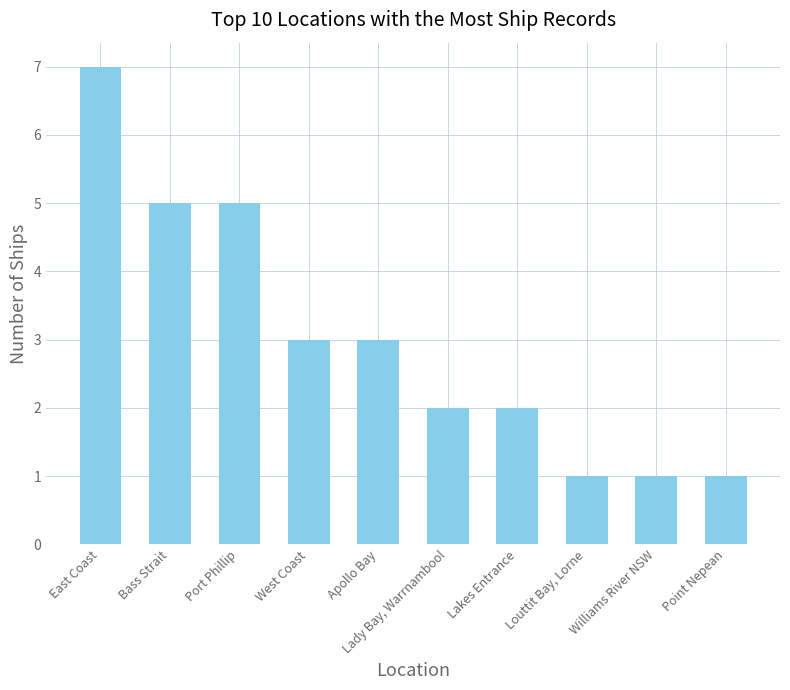

What is the sum of the values at Lady Bay, Warrnambool and Apollo Bay?

5